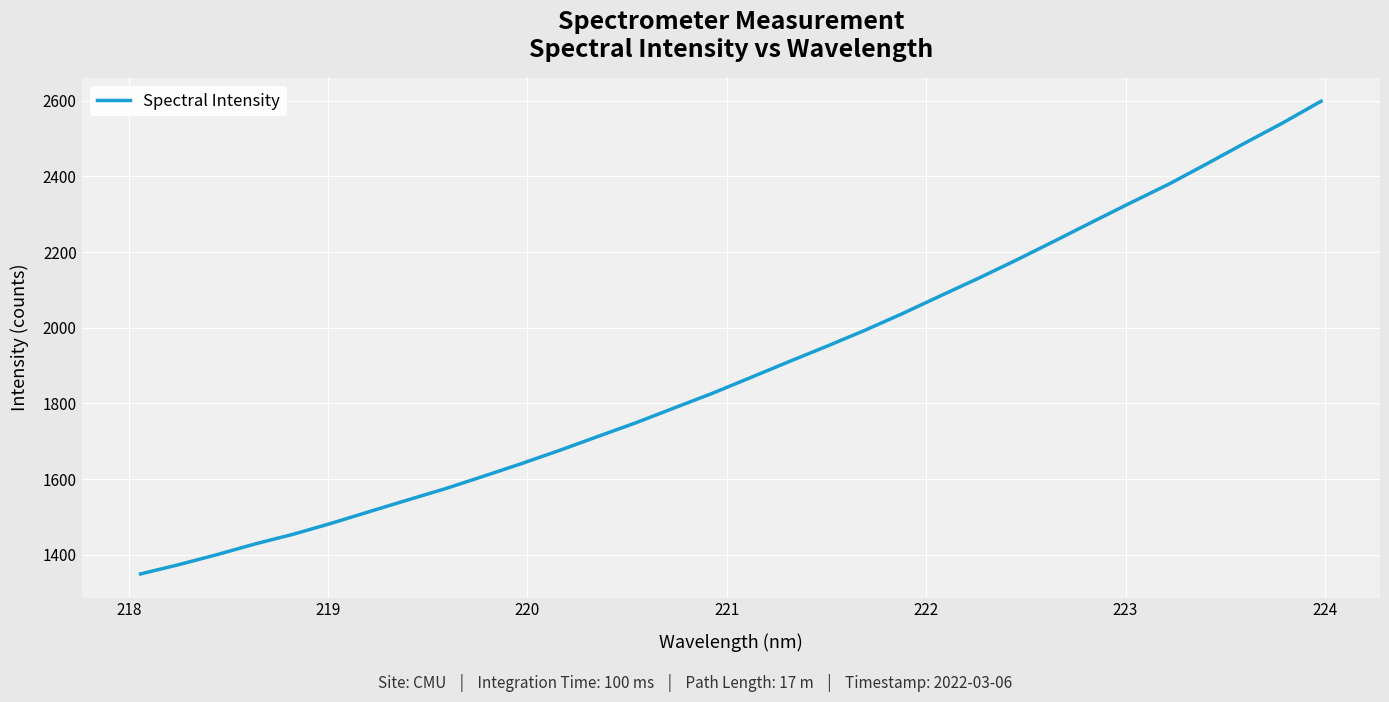

What is the maximum value shown in the chart?

2598.5